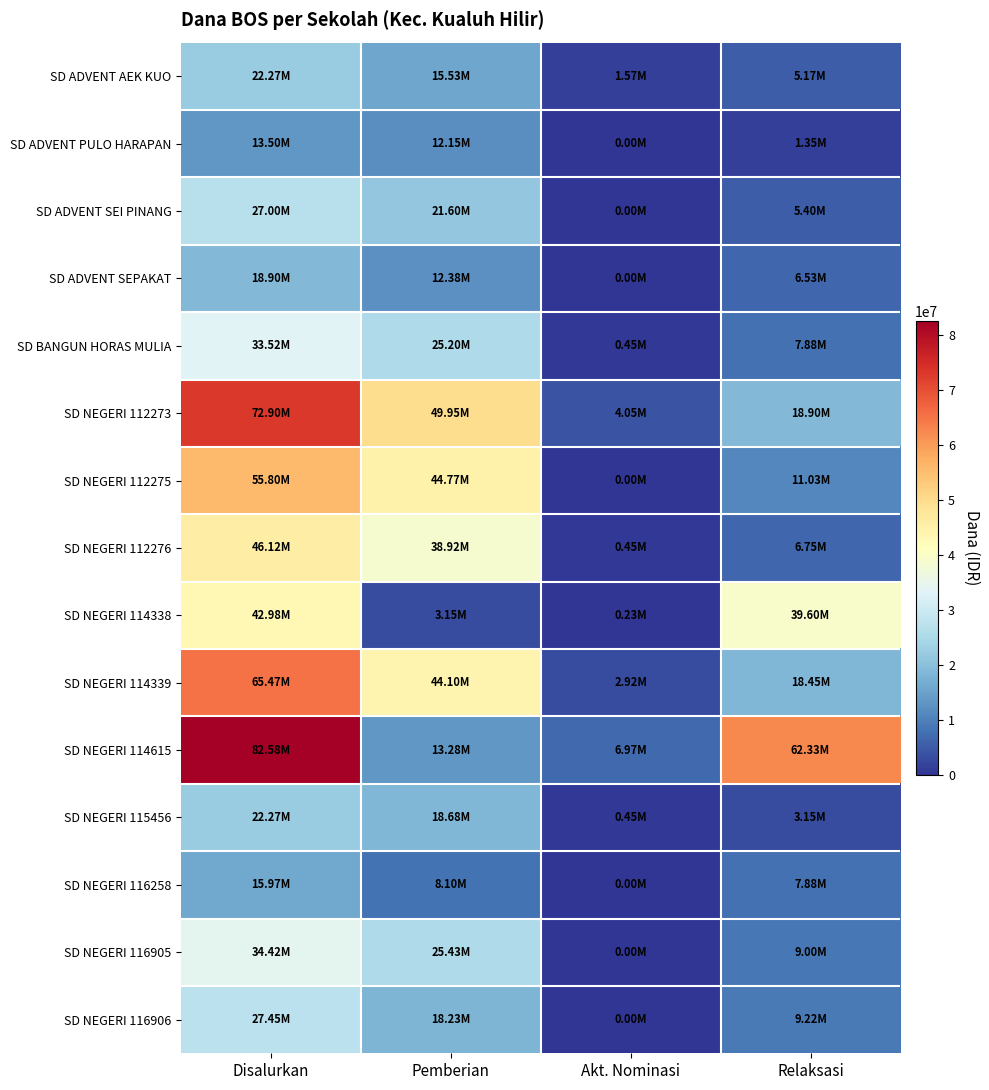

What is the total value across all series at Disalurkan?

581175000